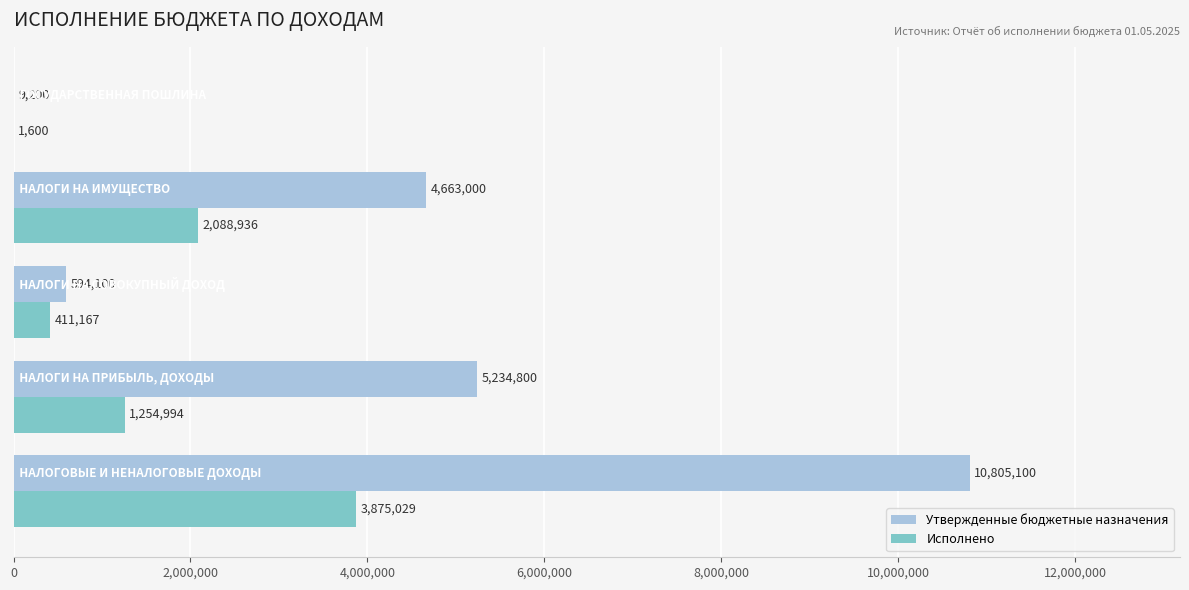

How many categories are shown in the chart?

5